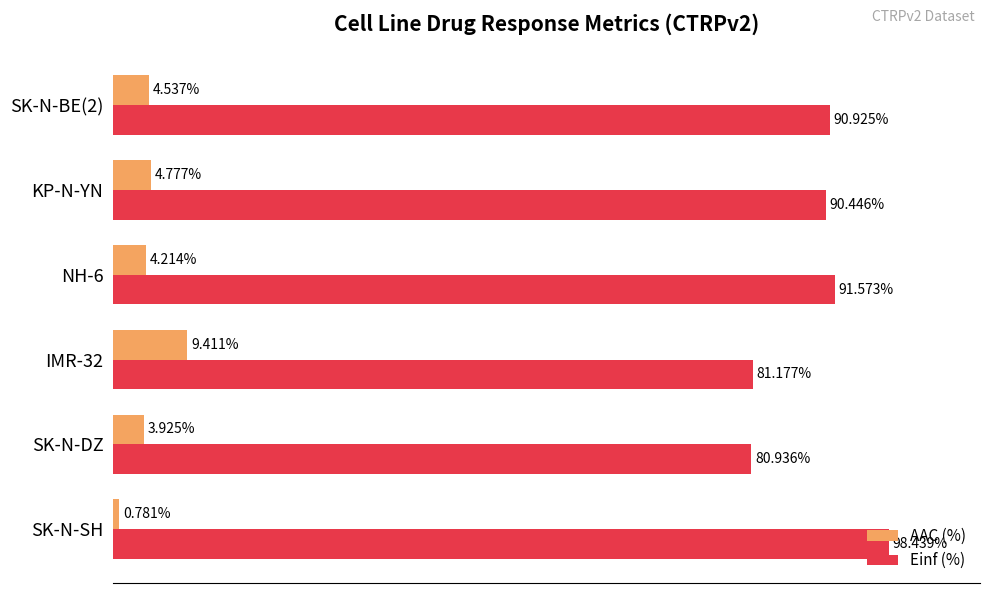

Which series has the largest range (max minus min)?

Einf (%)